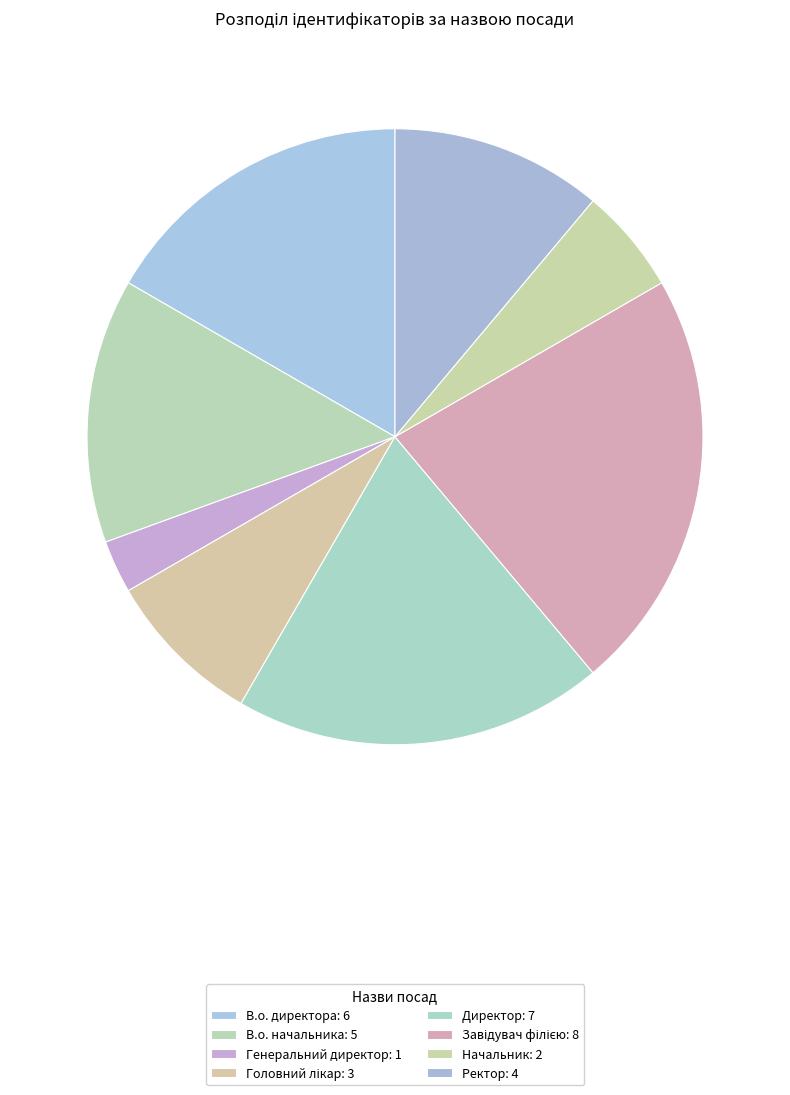

Count the number of slices in the pie.

8